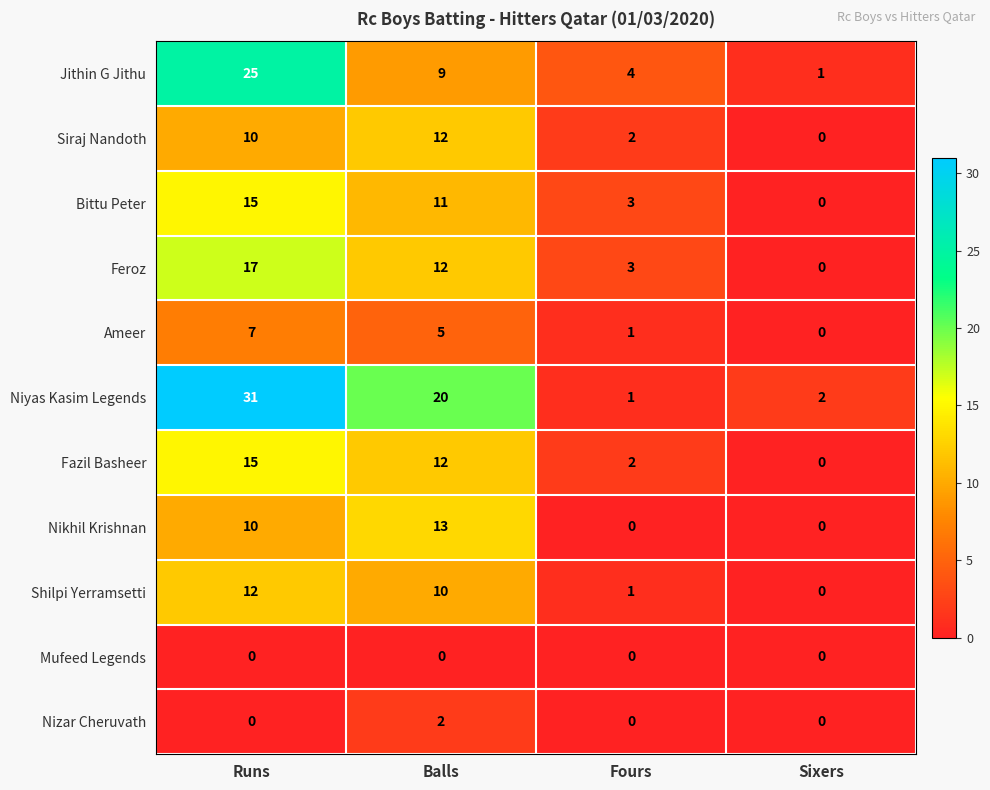

Which series has the largest range (max minus min)?

Niyas Kasim Legends